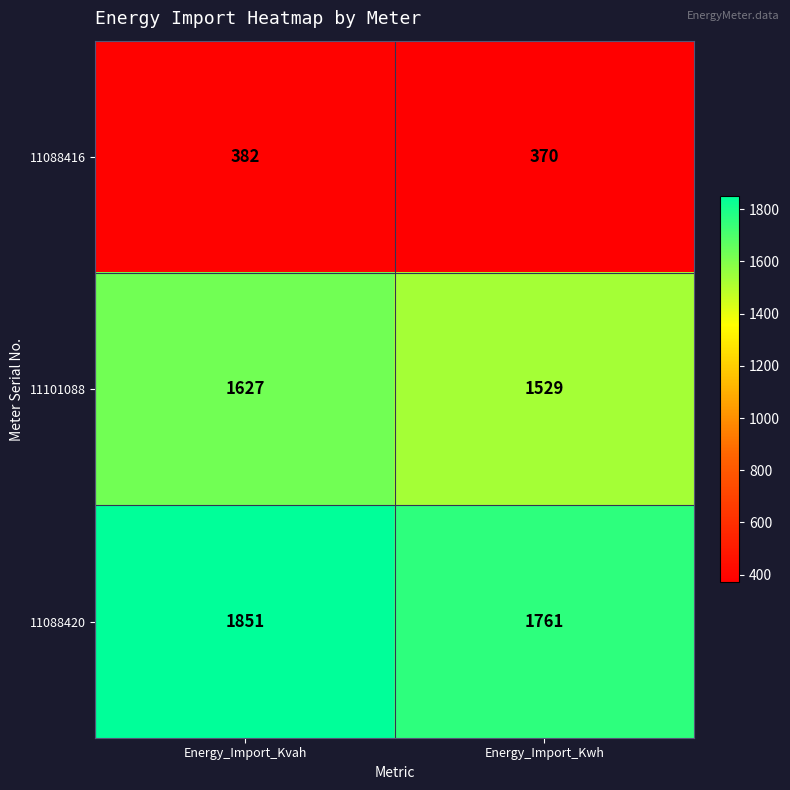

At which label does 11088416 reach its peak?

Energy_Import_Kvah